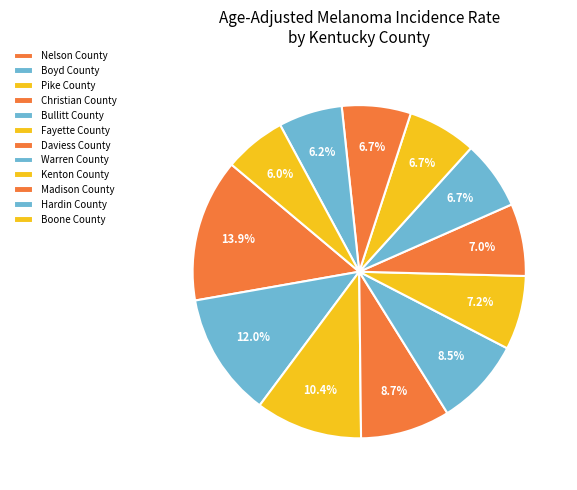

The Pike County slice represents 10% of the pie. True or false?

True